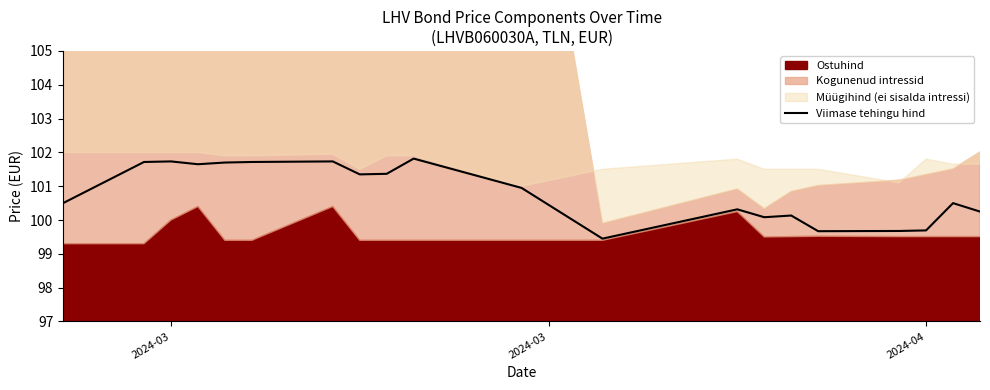

True or false: Viimase tehingu hind has a value of 182.1 at 2024-03.

False